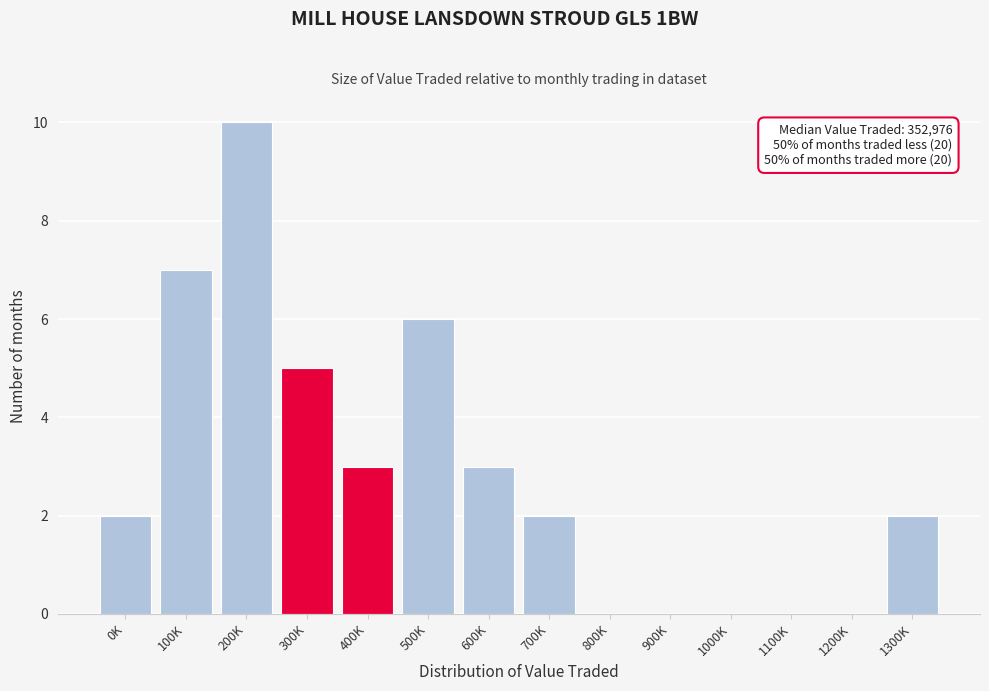

Reading left to right, extract all data points from this chart.

0K=2	100K=7	200K=10	300K=5	400K=3	500K=6	600K=3	700K=2	800K=0	900K=0	1000K=0	1100K=0	1200K=0	1300K=2